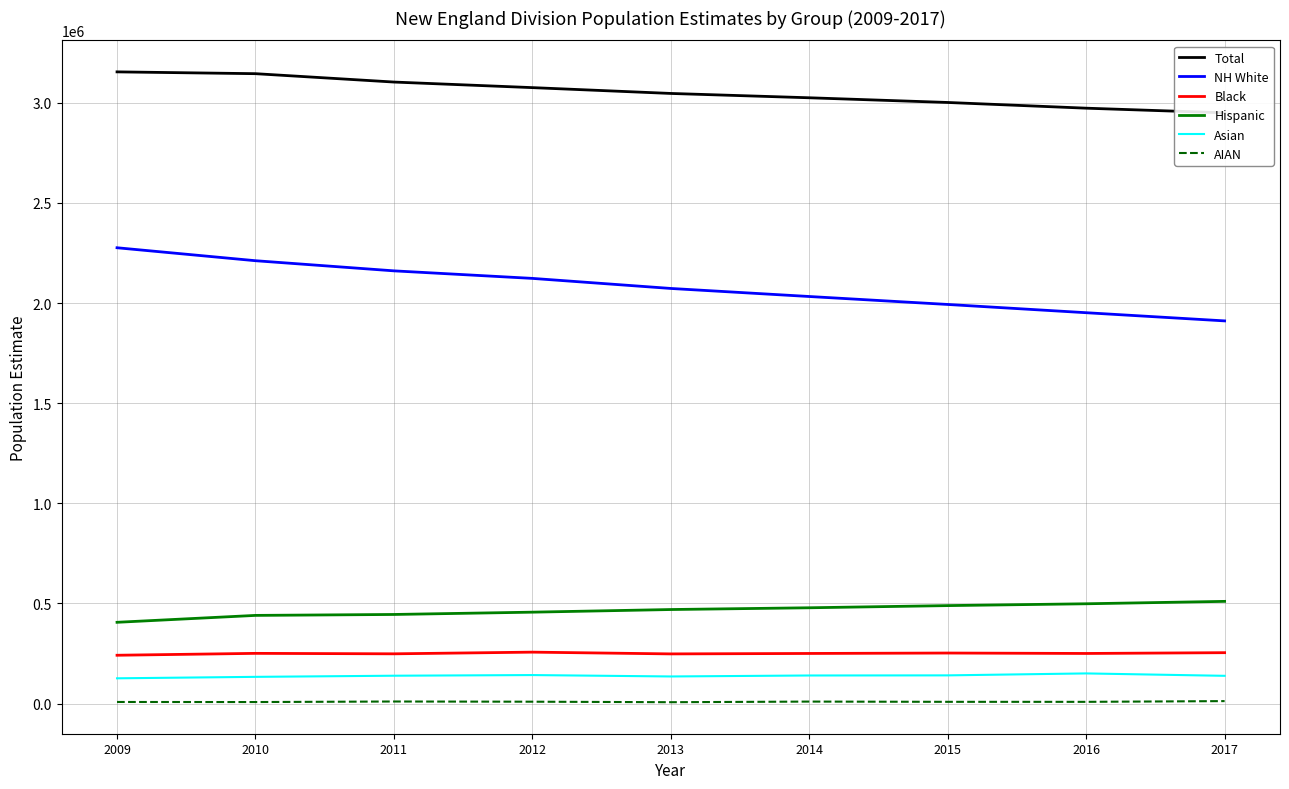

What is the difference between the Black values at 2011 and 2016?

1747